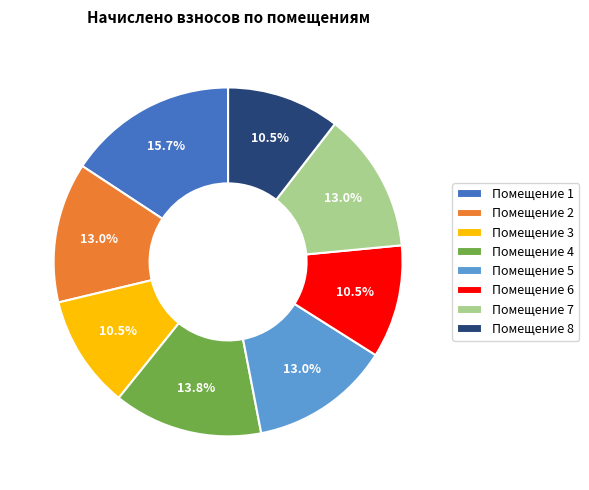

Is Помещение 2 the majority of the pie?

No